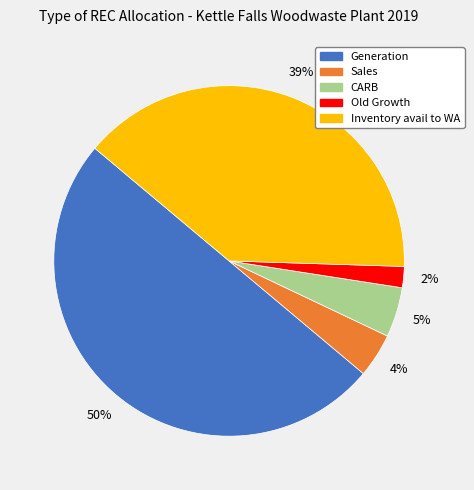

How many segments does this pie chart have?

5